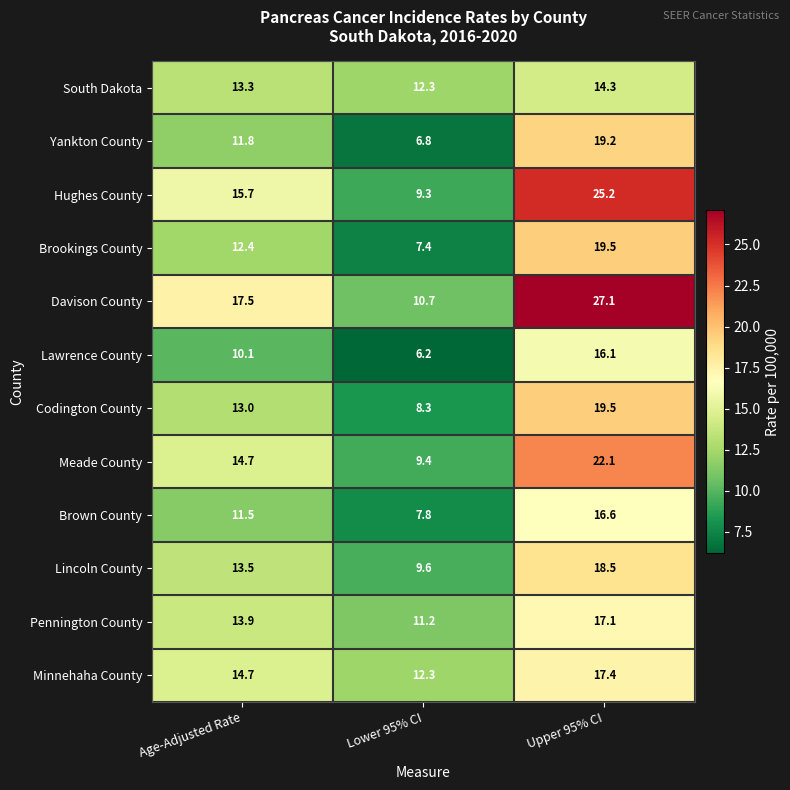

Rank the categories by Davison County value from highest to lowest.

Upper 95% CI, Age-Adjusted Rate, Lower 95% CI